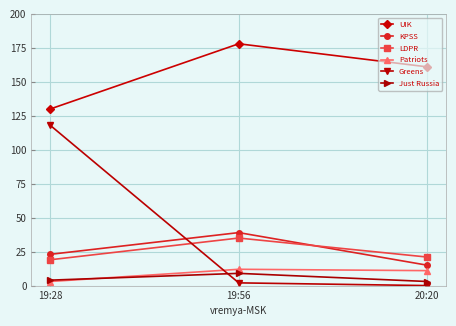

What is the difference between the LDPR values at 19:56 and 20:20?

14